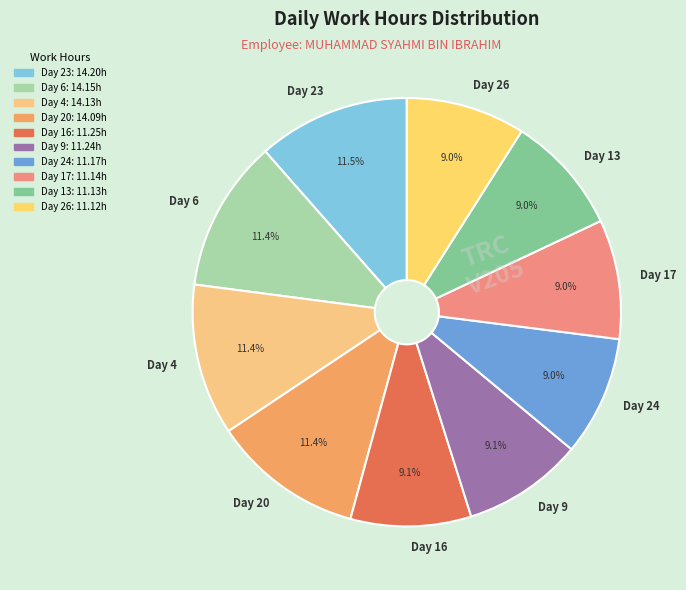

What is the ratio of the value at Day 24 to the value at Day 13?

1.0